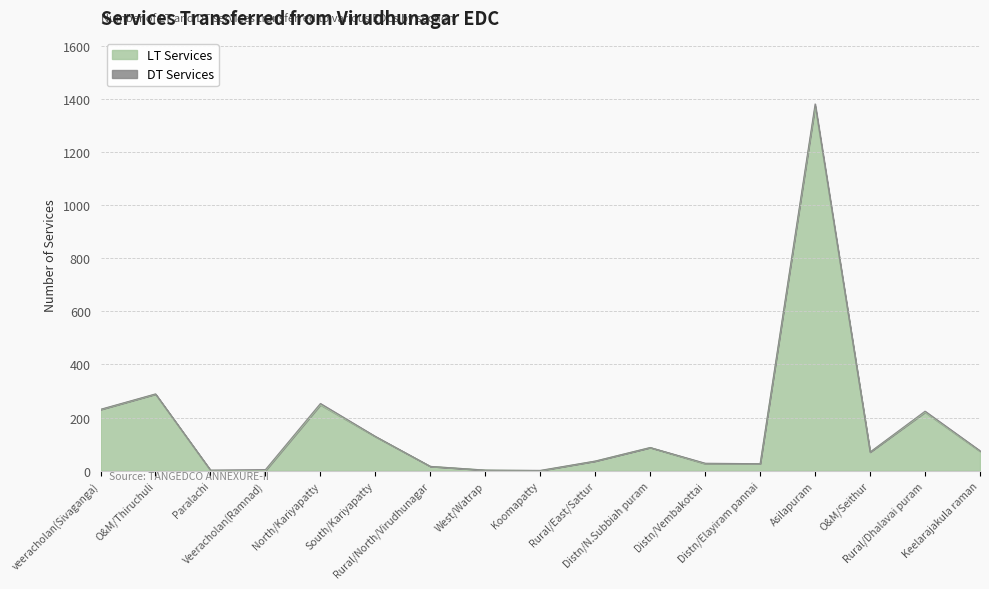

Reading left to right, list all the values displayed in this chart.

veeracholan(Sivaganga)=230	O&M/Thiruchuli=288	Paralachi=1	Veeracholan(Ramnad)=0	North/Kariyapatty=248	South/Kariyapatty=128	Rural/North/Virudhunagar=16	West/Watrap=2	Koomapatty=0	Rural/East/Sattur=36	Distn/N.Subbiah puram=87	Distn/Vembakottai=26	Distn/Elayiram pannai=26	Asilapuram=1372	O&M/Seithur=70	Rural/Dhalavai puram=220	Keelarajakula raman=73